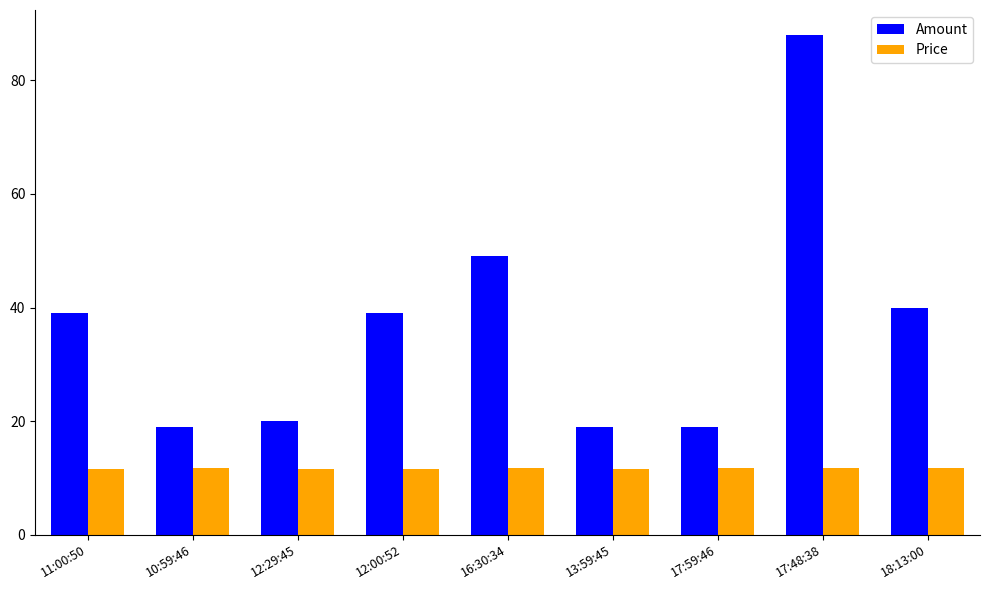

What position from the right is 18:13:00?

1